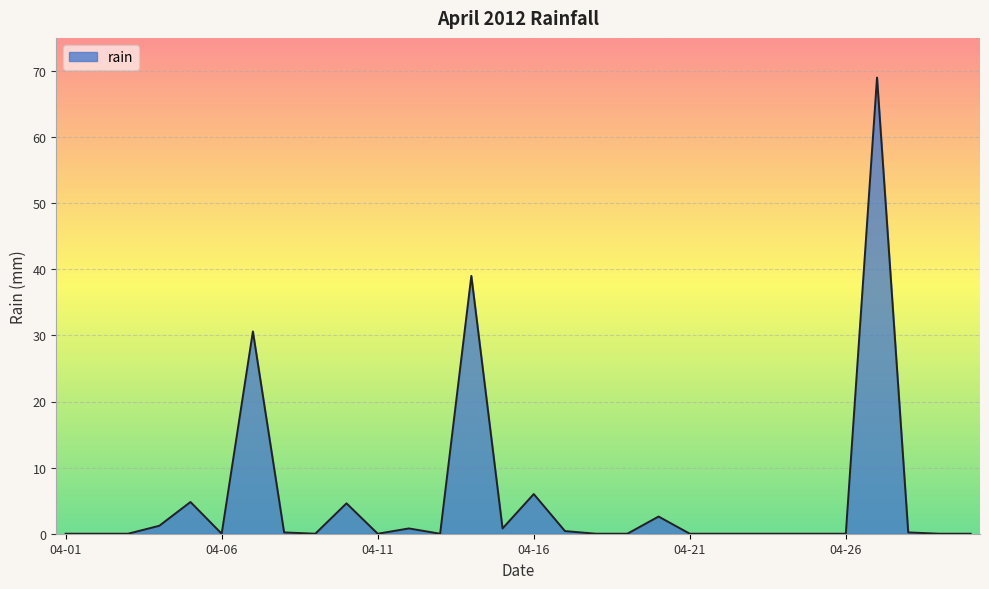

What is the difference between the maximum and minimum values?

69.0